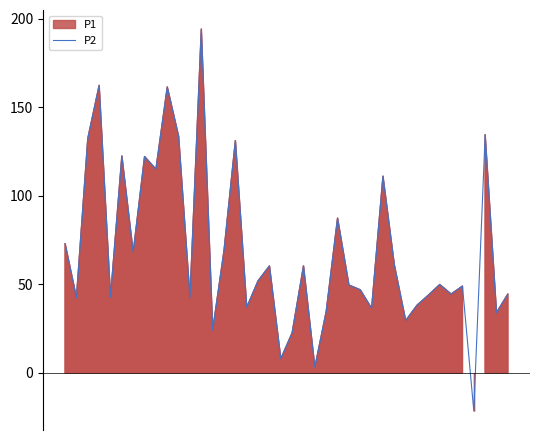

Reading right to left, what are all the values shown in this chart?

44.5	34.0	134.5	-21.5	49.0	44.5	49.9	43.9	38.2	29.5	61.0	111.1	36.4	46.9	49.6	87.4	34.6	3.1	60.4	22.6	7.9	60.4	52.0	37.0	131.2	69.1	24.1	194.2	42.4	133.6	161.5	115.0	122.2	67.9	122.5	42.7	162.4	132.4	42.4	73.0